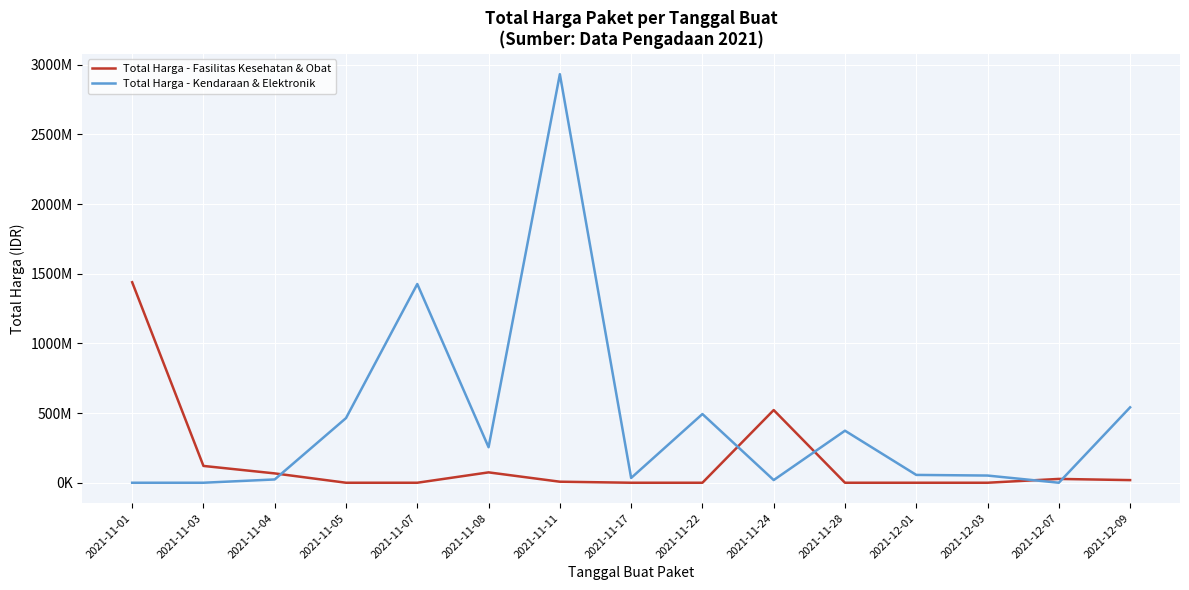

List the series in order of their peak value, lowest first.

Total Harga - Fasilitas Kesehatan & Obat, Total Harga - Kendaraan & Elektronik